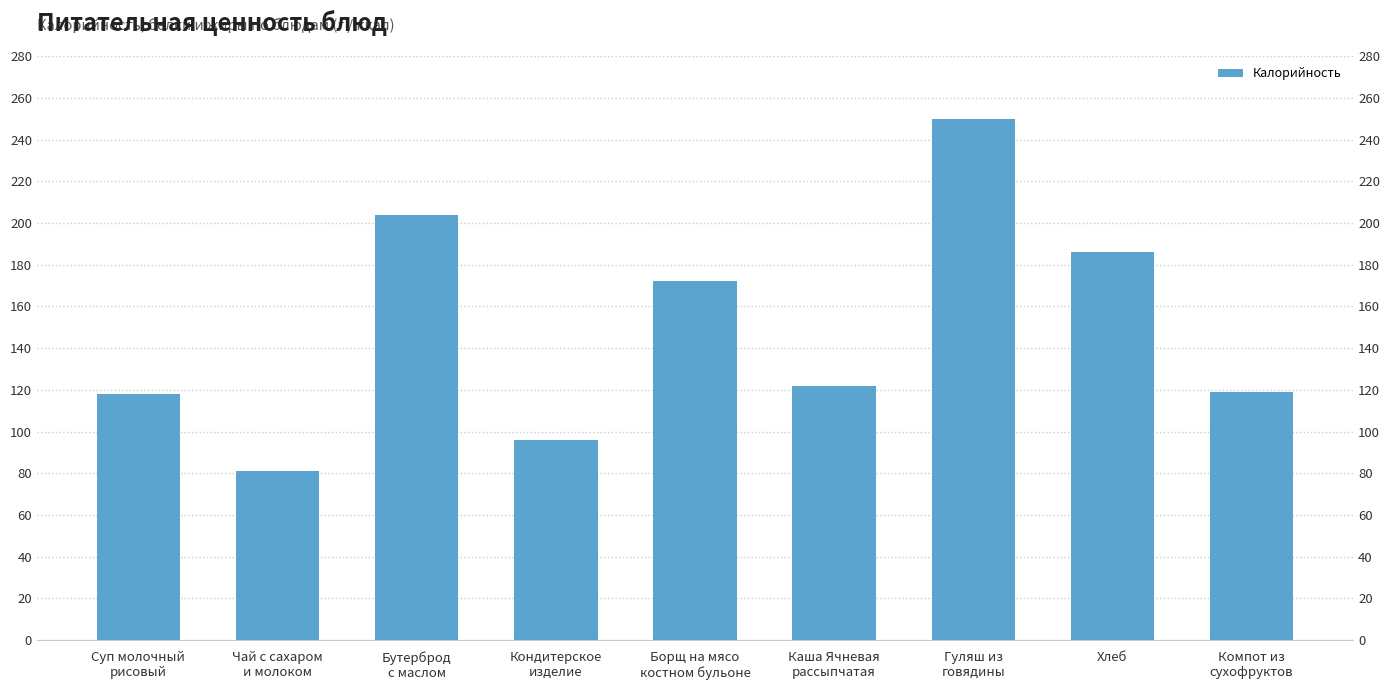

Reading left to right, list all the values displayed in this chart.

118	81	204	96	172	122	250	186	119